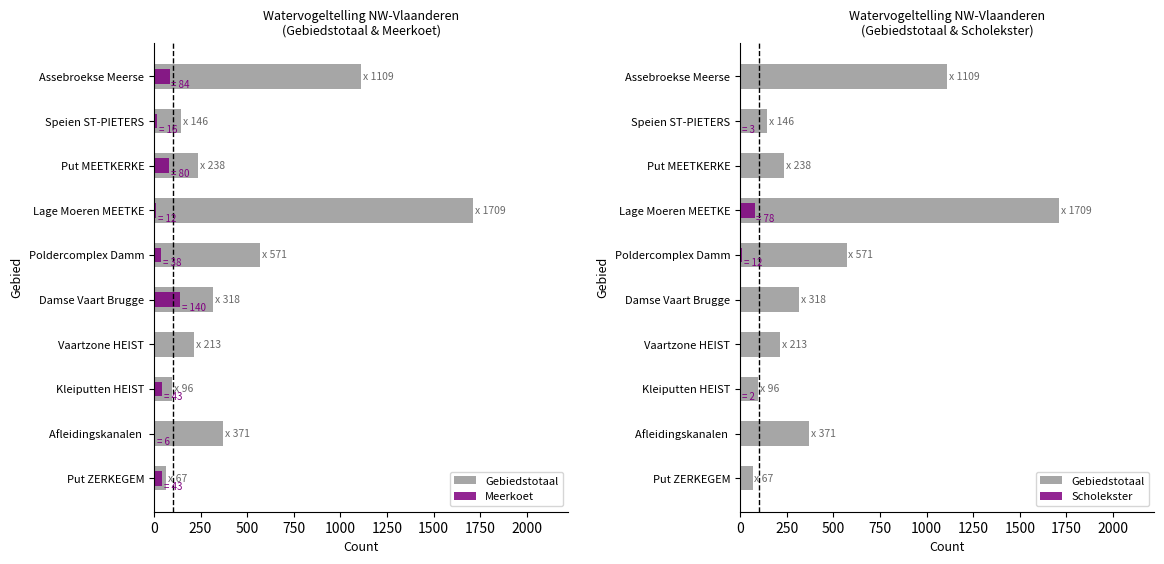

At how many categories does at least one series exceed 1294?

1